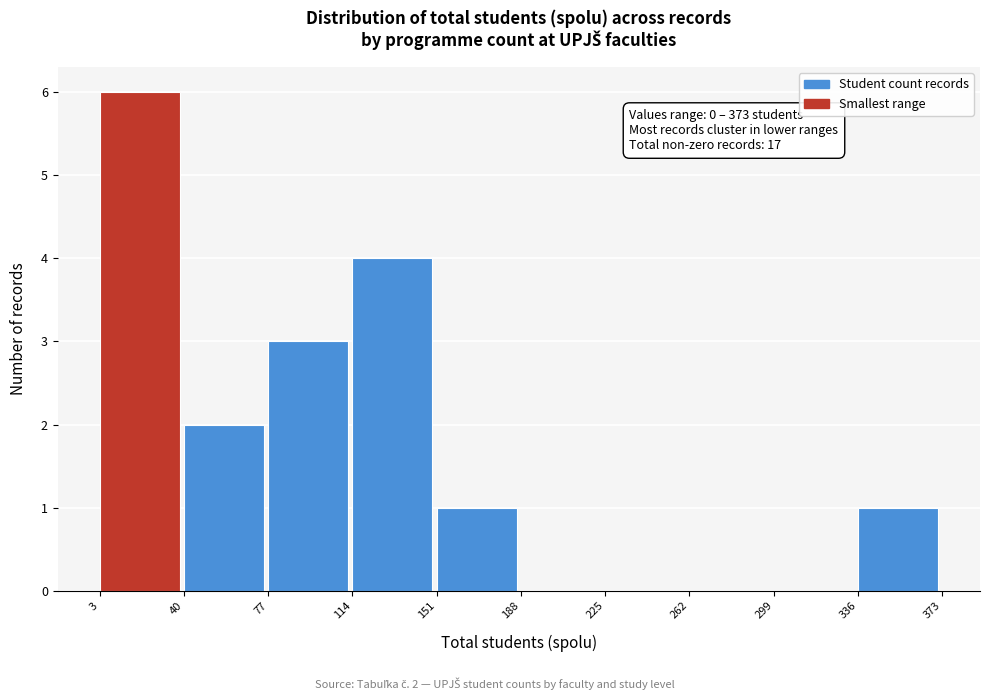

Which range on the x-axis has the tallest bar?

3 to 40